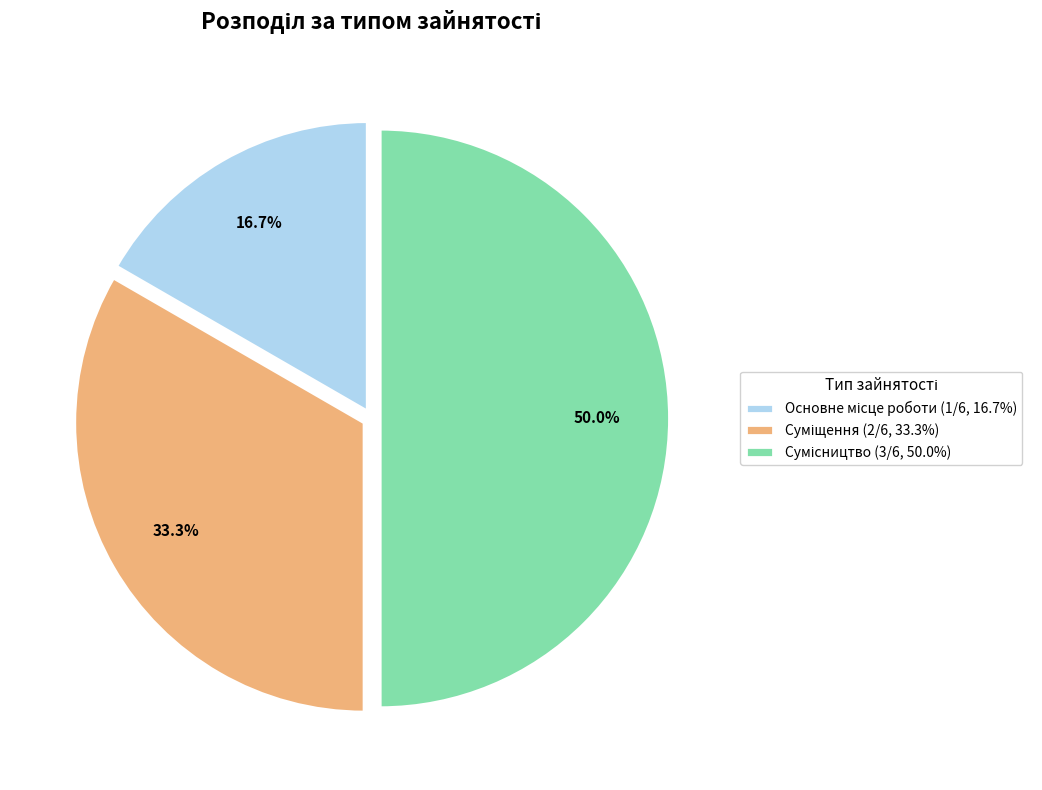

True or false: Основне місце роботи accounts for 17% of the total.

True